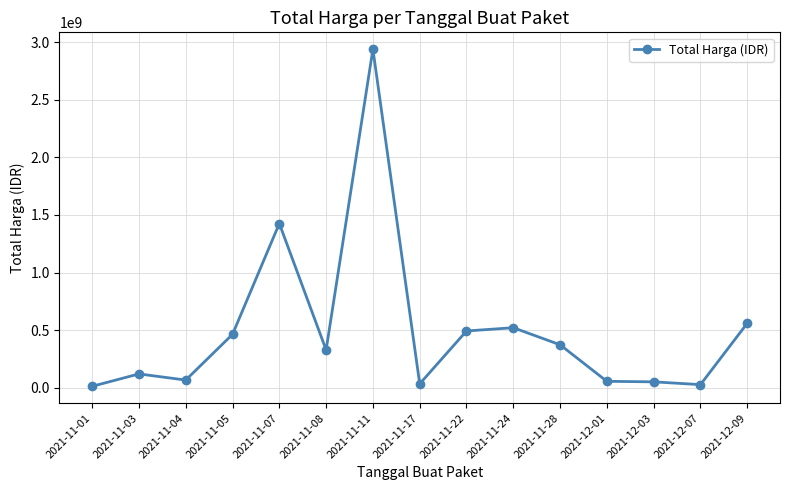

Which category has the highest value across all series?

2021-11-11